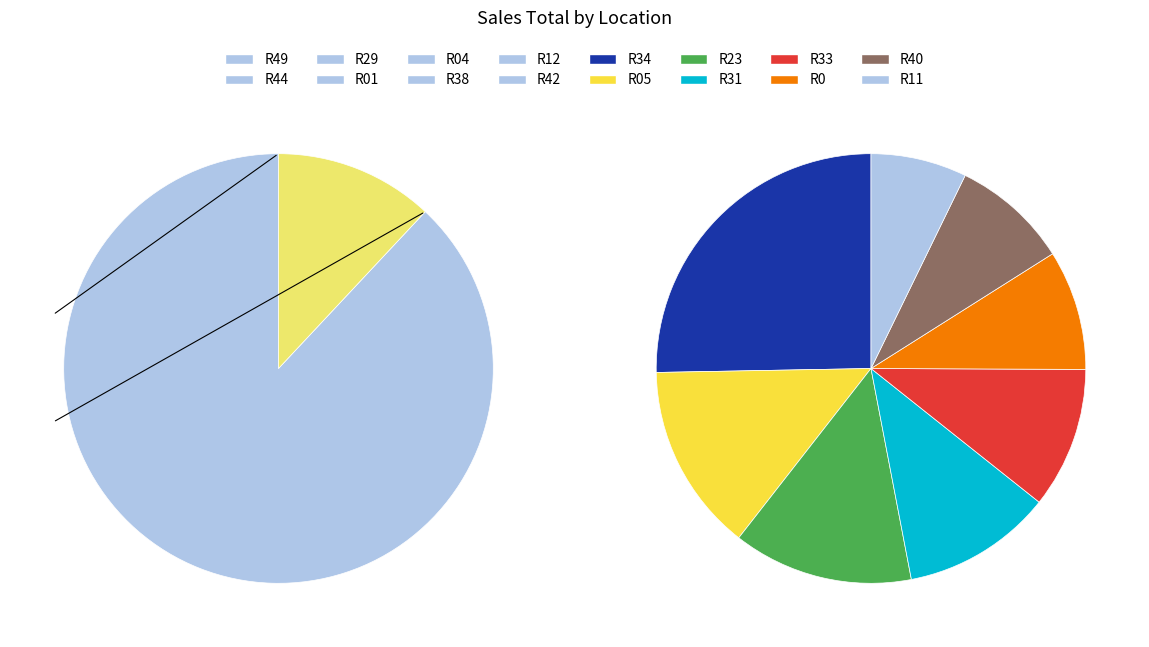

Which slice is the largest?

R49